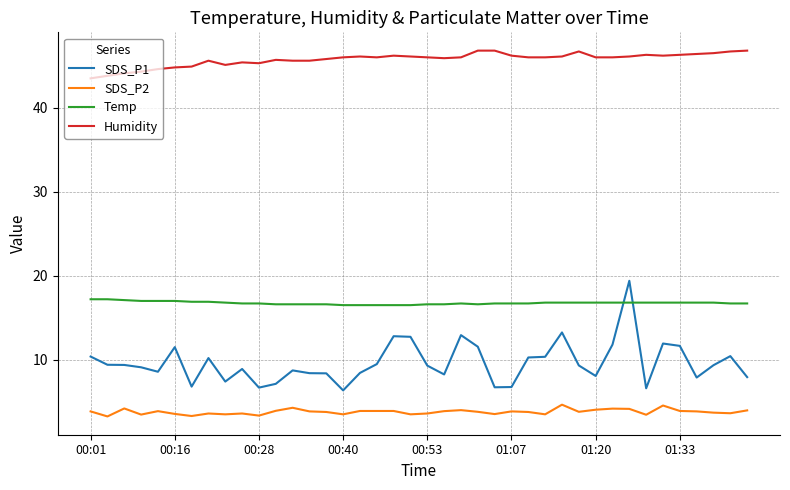

True or false: Humidity and Temp cross at least once.

False